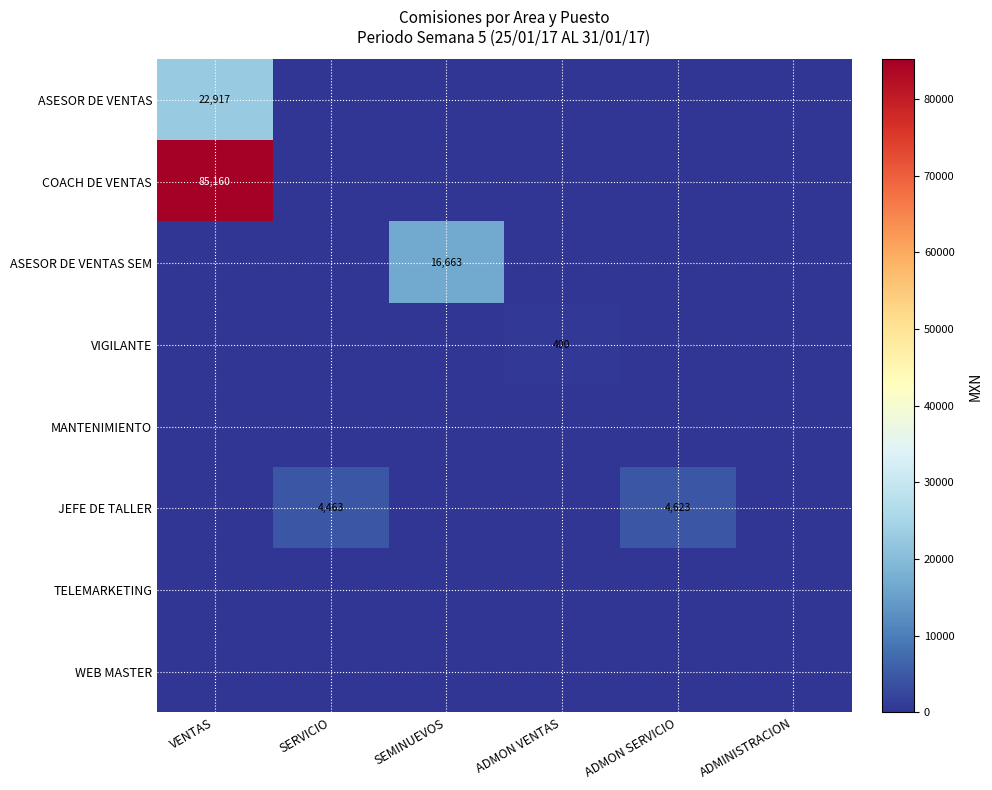

At which category does the chart reach its minimum across all series?

SERVICIO